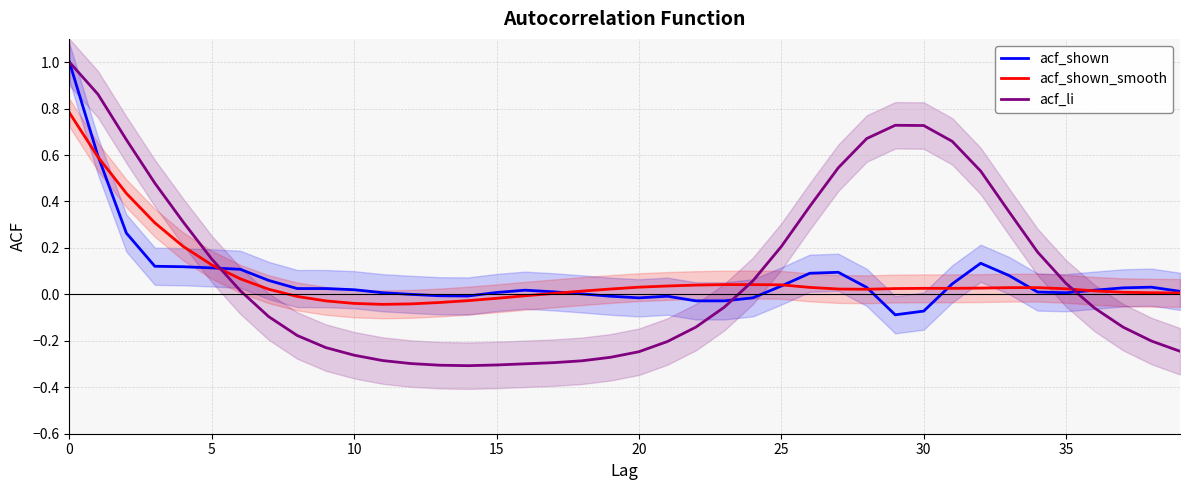

Is this an area chart (filled region under the line)?

No